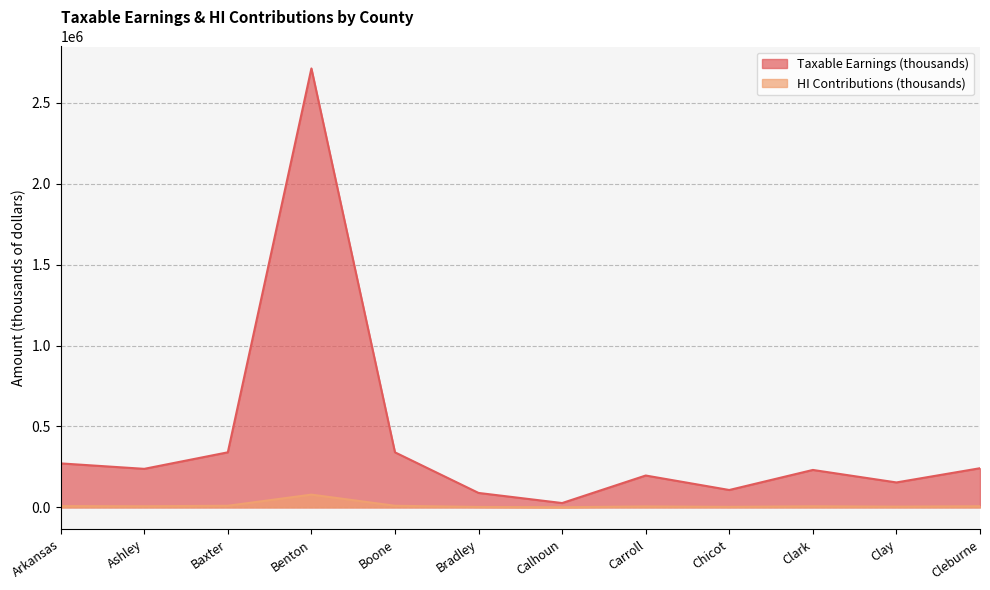

At Cleburne, list the series in order from smallest to largest.

HI Contributions (thousands), Taxable Earnings (thousands)